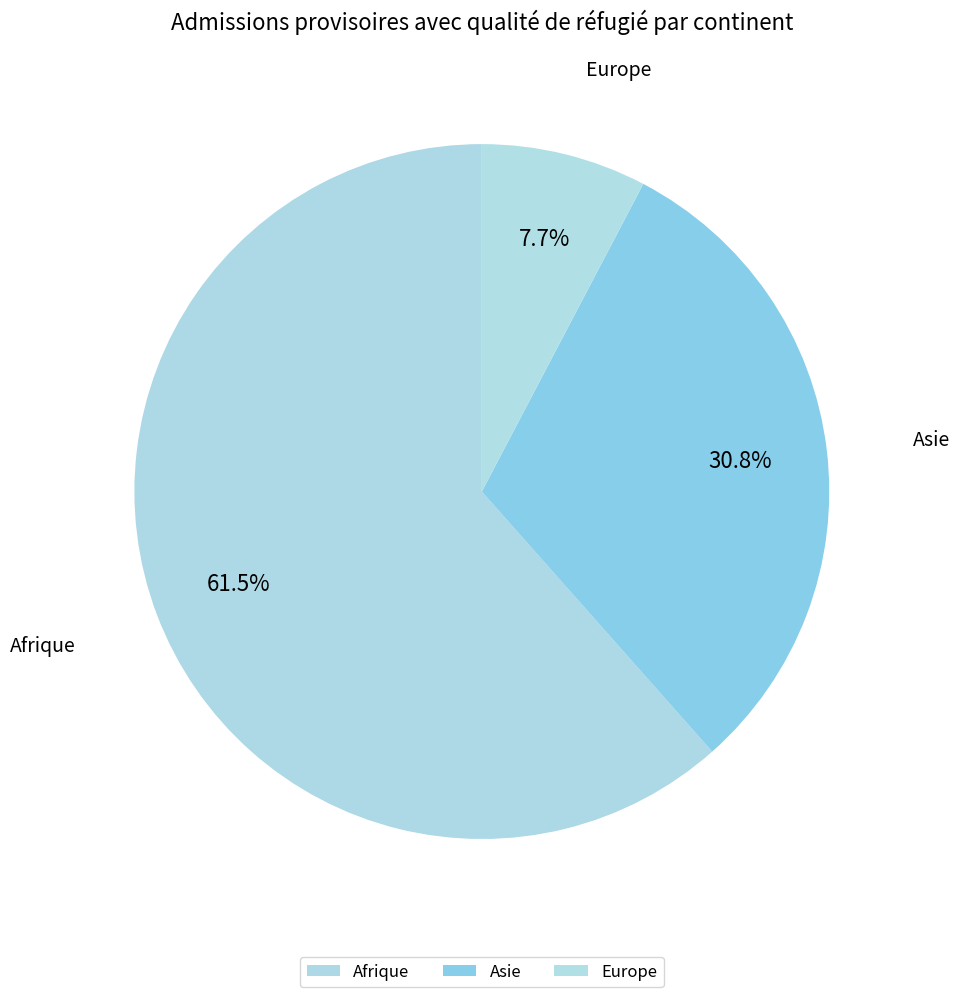

How many slices are in this pie chart?

3